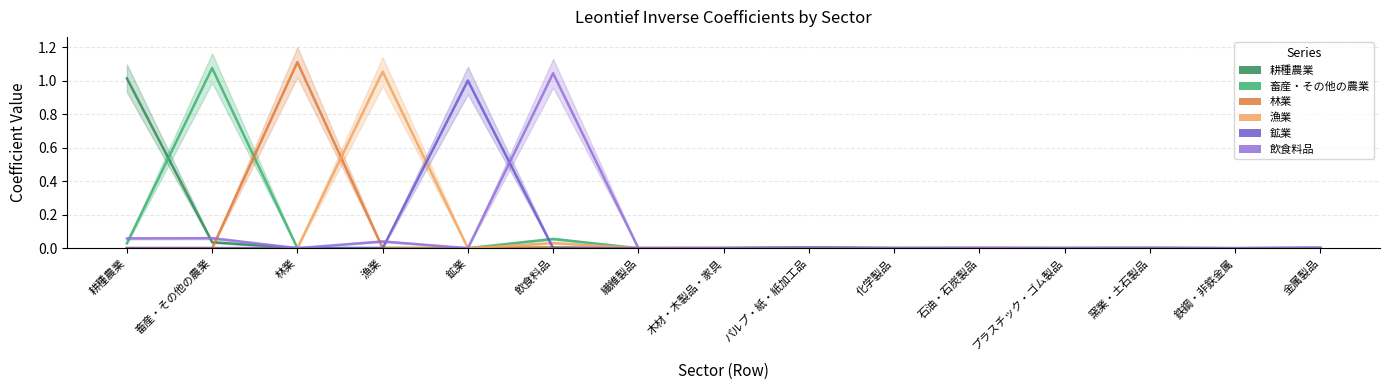

Reading right to left, transcribe all the data shown in this chart.

耕種農業: 0.0	0.0	0.0	0.0	0.0	0.0	0.0	0.0	0.0	0.0	0.0	0.0	0.0	0.0	1.0
畜産・その他の農業: 0.0	0.0	0.0	0.0	0.0	0.0	0.0	0.0	0.0	0.1	0.0	0.0	0.0	1.1	0.0
林業: 0.0	0.0	0.0	0.0	0.0	0.0	0.0	0.0	0.0	0.0	0.0	0.0	1.1	0.0	0.0
漁業: 0.0	0.0	0.0	0.0	0.0	0.0	0.0	0.0	0.0	0.0	0.0	1.1	0.0	0.0	0.0
鉱業: 0.0	0.0	0.0	0.0	0.0	0.0	0.0	0.0	0.0	0.0	1.0	0.0	0.0	0.0	0.0
飲食料品: 0.0	0.0	0.0	0.0	0.0	0.0	0.0	0.0	0.0	1.0	0.0	0.0	0.0	0.1	0.1